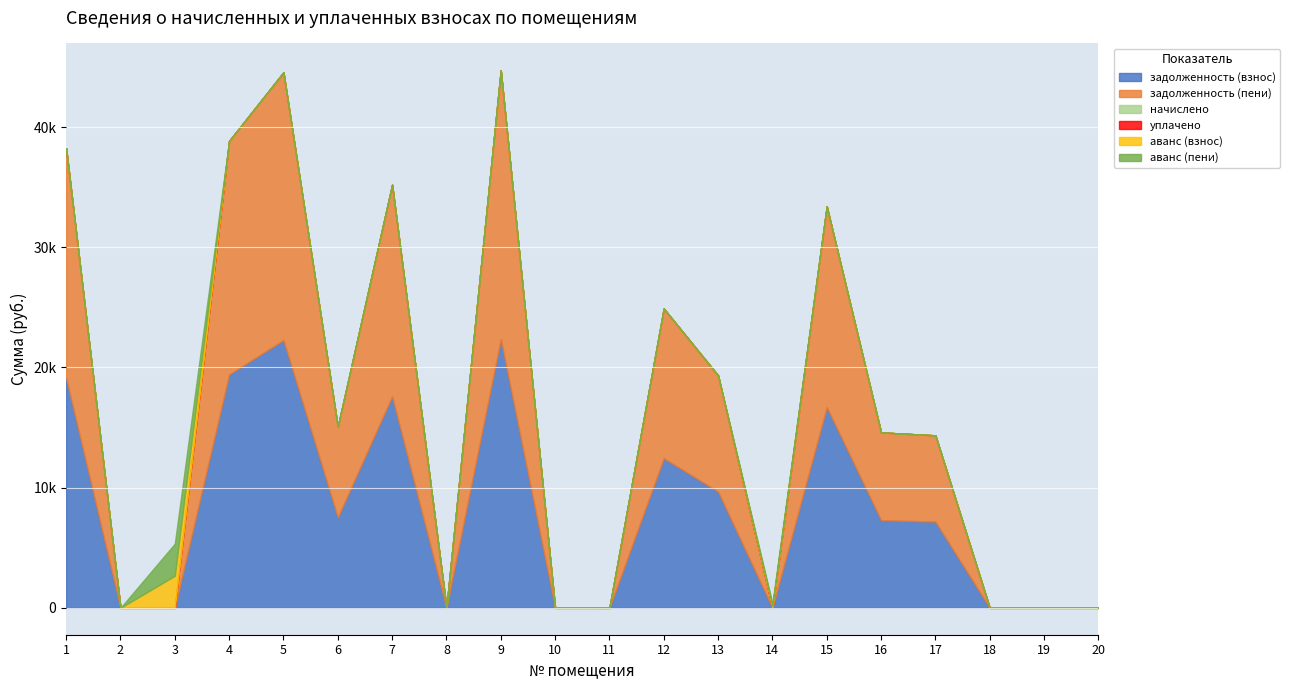

Reading left to right, what are all the values shown in this chart?

задолженность (взнос): 19118.9	0.0	0.0	19425.7	22279.8	7532.2	17603.0	0.0	22361.8	0.0	0.0	12452.9	9668.4	0.0	16703.0	7297.4	7176.2	0.0	0.0	0.0
задолженность (пени): 19118.9	0.0	0.0	19425.7	22279.8	7532.2	17603.0	0.0	22361.8	0.0	0.0	12452.9	9668.4	0.0	16703.0	7297.4	7176.2	0.0	0.0	0.0
начислено: 0.0	0.0	0.0	0.0	0.0	0.0	0.0	0.0	0.0	0.0	0.0	0.0	0.0	0.0	0.0	0.0	0.0	0.0	0.0	0.0
уплачено: 0.0	0.0	0.0	0.0	0.0	0.0	0.0	0.0	0.0	0.0	0.0	0.0	0.0	0.0	0.0	0.0	0.0	0.0	0.0	0.0
аванс (взнос): 0.0	0.0	2669.6	0.0	0.0	0.0	0.0	0.0	0.0	4.5	0.0	0.0	0.0	182.4	0.0	0.0	0.0	0.0	0.0	0.0
аванс (пени): 0.0	0.0	2669.6	0.0	0.0	0.0	0.0	0.0	0.0	4.5	0.0	0.0	0.0	182.4	0.0	0.0	0.0	0.0	0.0	0.0